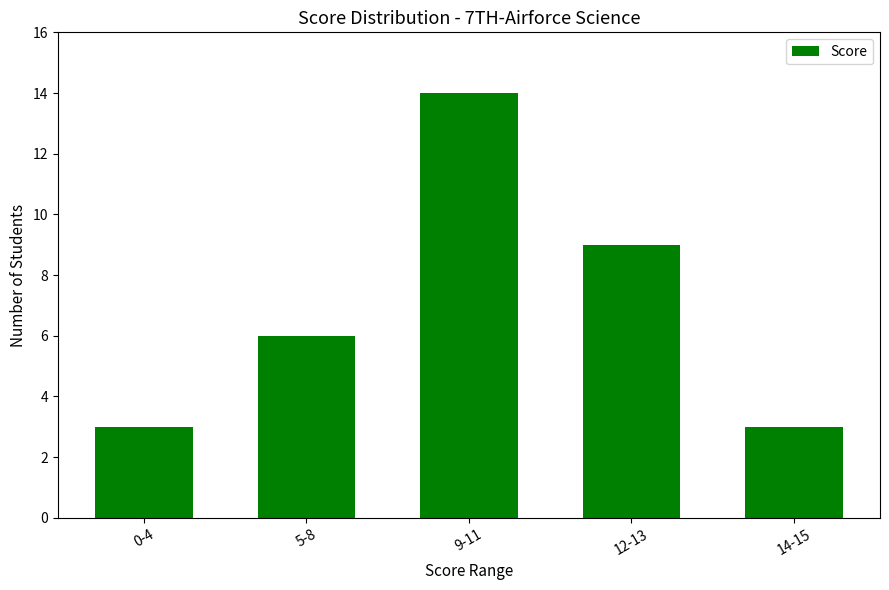

What is the average value?

7